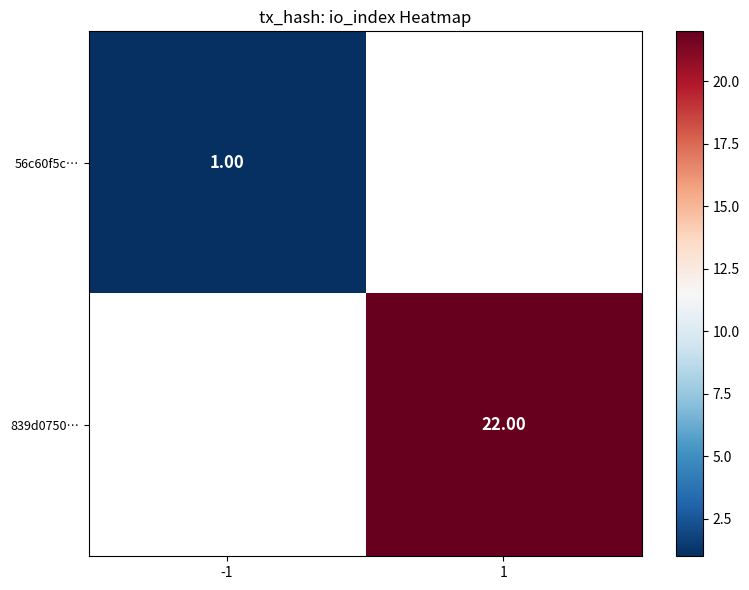

How many values in 839d0750… are above zero?

1